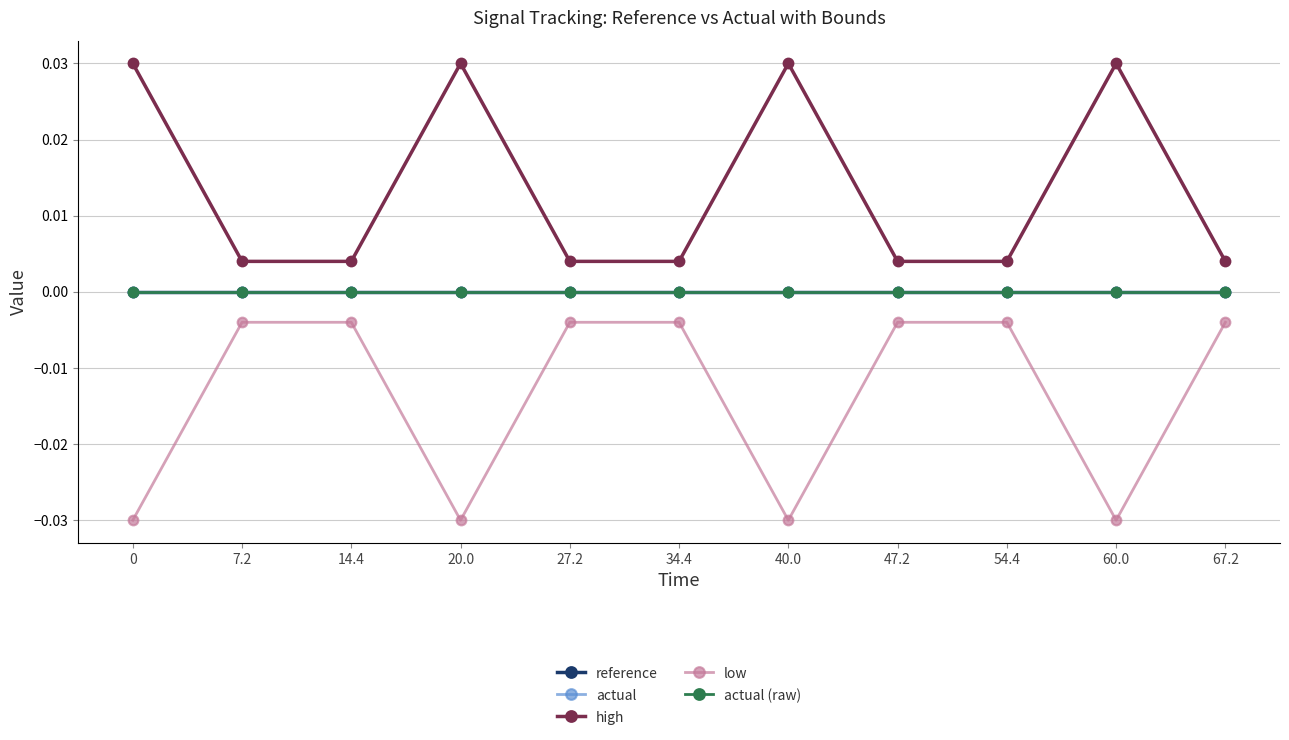

Is this an area chart (filled region under the line)?

No